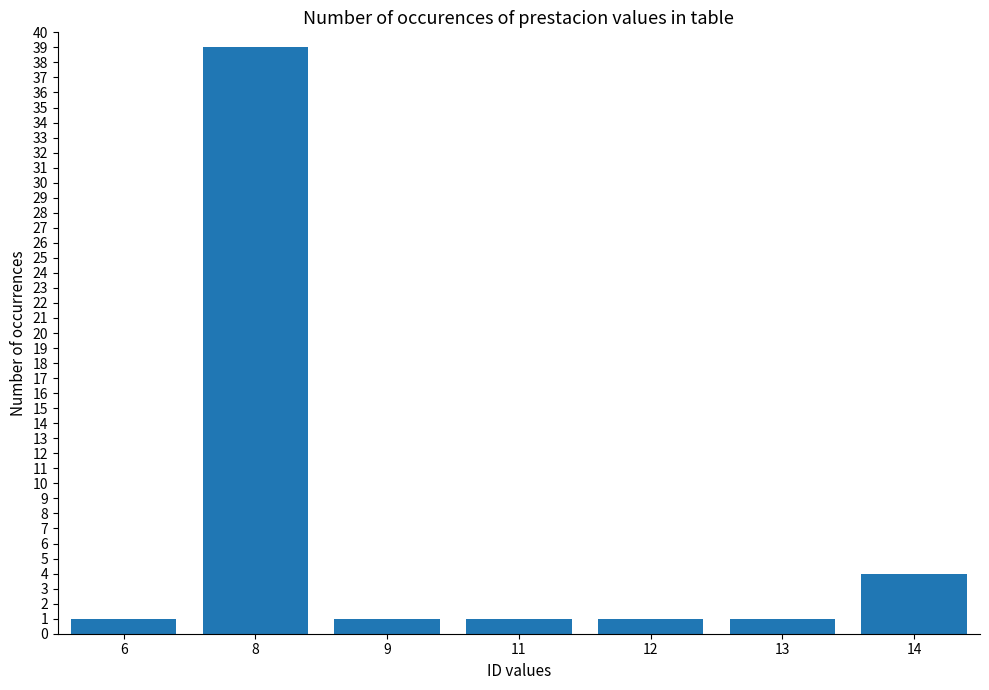

Approximately how many times larger is the value at 6 compared to 12?

1.0